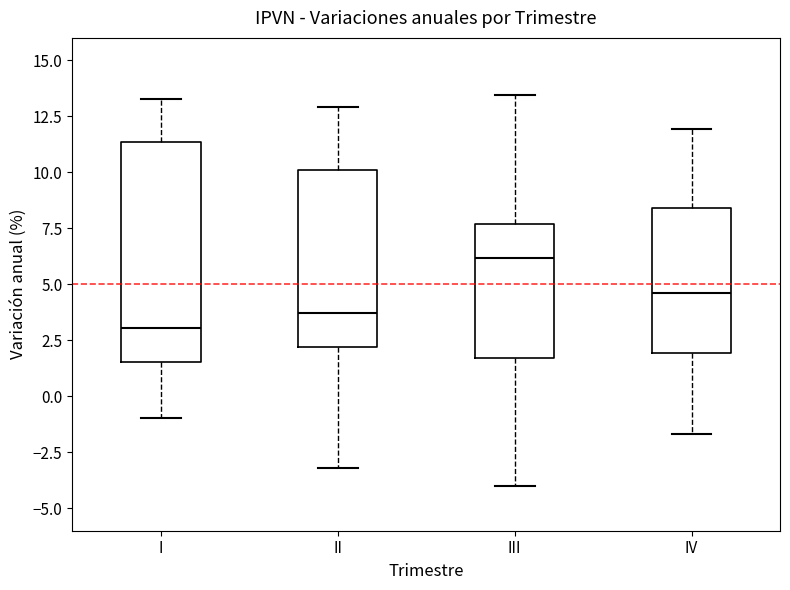

Reading left to right, read every box against the y-axis: the position of its median line, the range the box covers, and the ends of its whiskers. The values are not printed on the chart, so give them approximately, as read against the axis.

I: median 3.0, box 1.5 to 11.5, whiskers -1.0 to 13.5
II: median 3.5, box 2.0 to 10.0, whiskers -3.0 to 13.0
III: median 6.0, box 1.5 to 7.5, whiskers -4.0 to 13.5
IV: median 4.5, box 2.0 to 8.5, whiskers -1.5 to 12.0